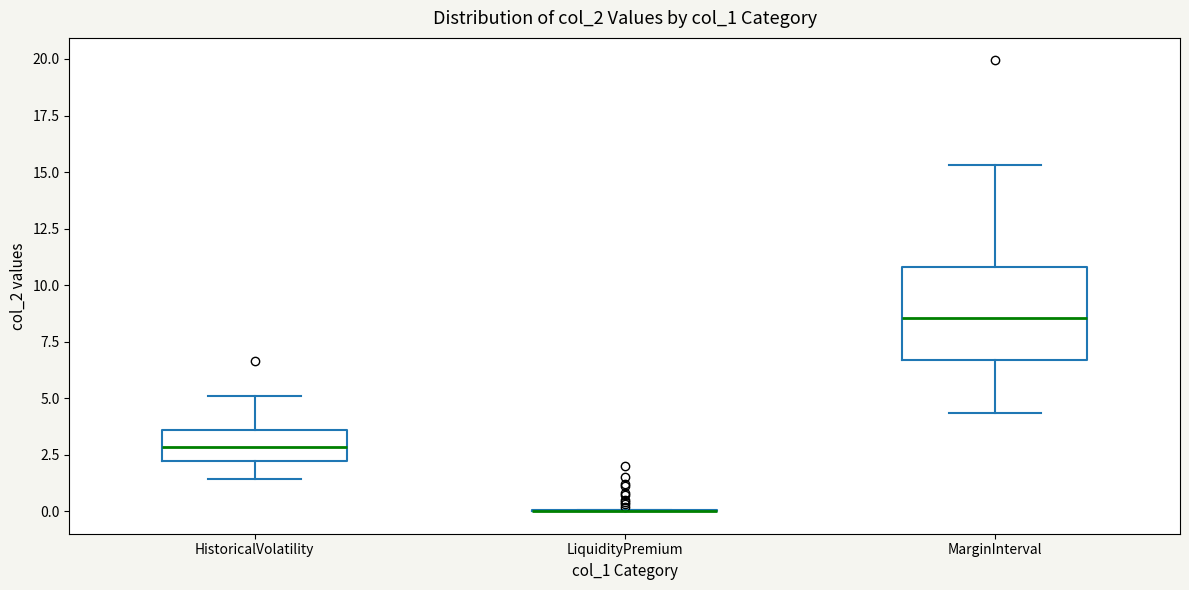

Comparing the boxes themselves (not the whiskers), which one is the tallest?

MarginInterval